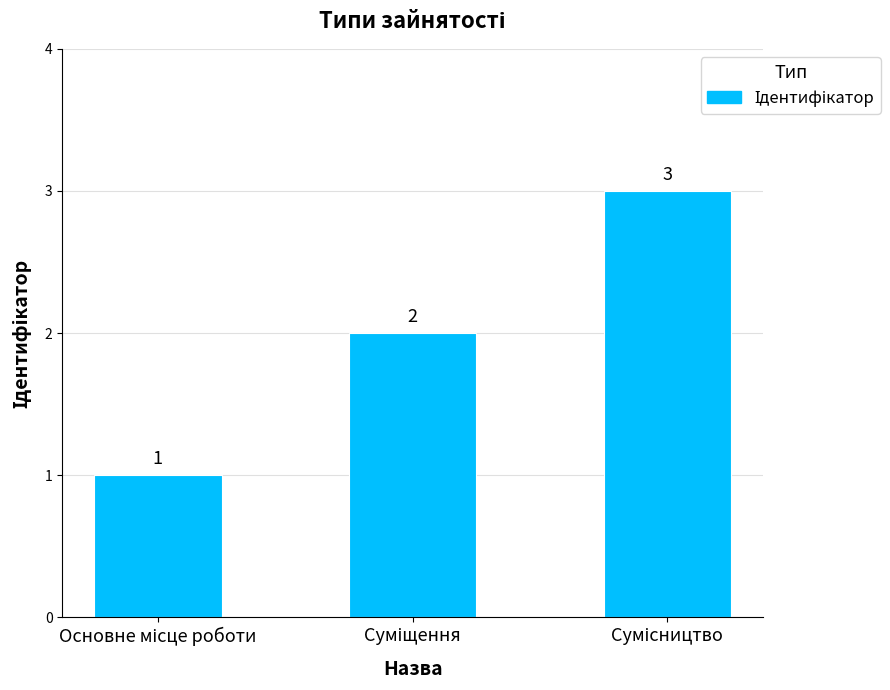

What is the maximum value shown in the chart?

3